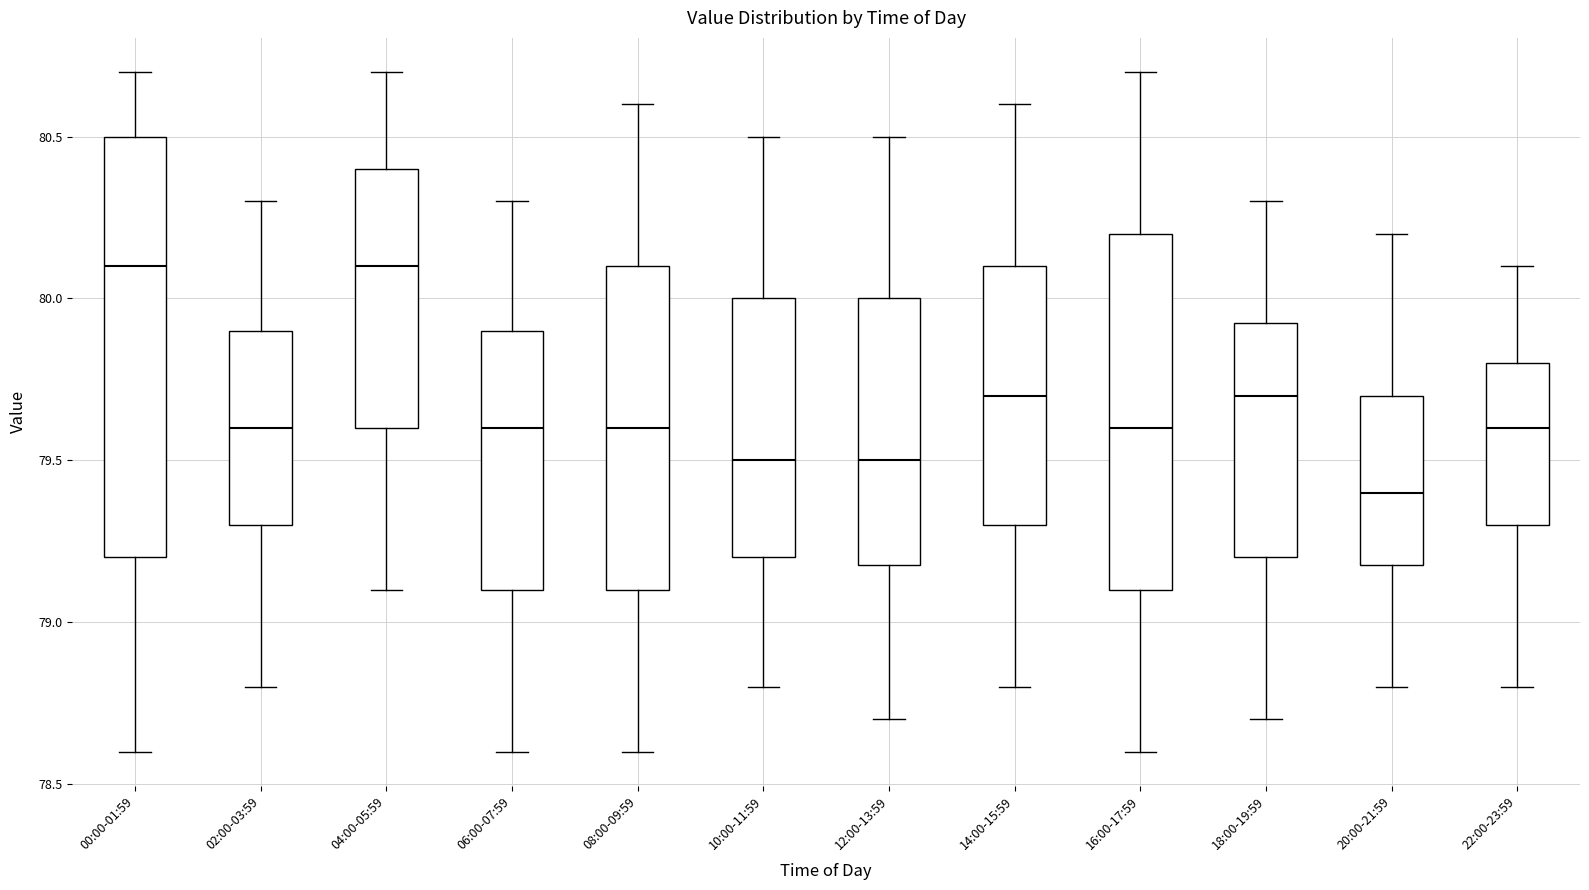

Reading left to right, read every box against the y-axis: the position of its median line, the range the box covers, and the ends of its whiskers. The values are not printed on the chart, so give them approximately, as read against the axis.

00:00-01:59: median 80.10, box 79.20 to 80.50, whiskers 78.60 to 80.70
02:00-03:59: median 79.60, box 79.30 to 79.90, whiskers 78.80 to 80.30
04:00-05:59: median 80.10, box 79.60 to 80.40, whiskers 79.10 to 80.70
06:00-07:59: median 79.60, box 79.10 to 79.90, whiskers 78.60 to 80.30
08:00-09:59: median 79.60, box 79.10 to 80.10, whiskers 78.60 to 80.60
10:00-11:59: median 79.50, box 79.20 to 80.00, whiskers 78.80 to 80.50
12:00-13:59: median 79.50, box 79.20 to 80.00, whiskers 78.70 to 80.50
14:00-15:59: median 79.70, box 79.30 to 80.10, whiskers 78.80 to 80.60
16:00-17:59: median 79.60, box 79.10 to 80.20, whiskers 78.60 to 80.70
18:00-19:59: median 79.70, box 79.20 to 79.95, whiskers 78.70 to 80.30
20:00-21:59: median 79.40, box 79.20 to 79.70, whiskers 78.80 to 80.20
22:00-23:59: median 79.60, box 79.30 to 79.80, whiskers 78.80 to 80.10